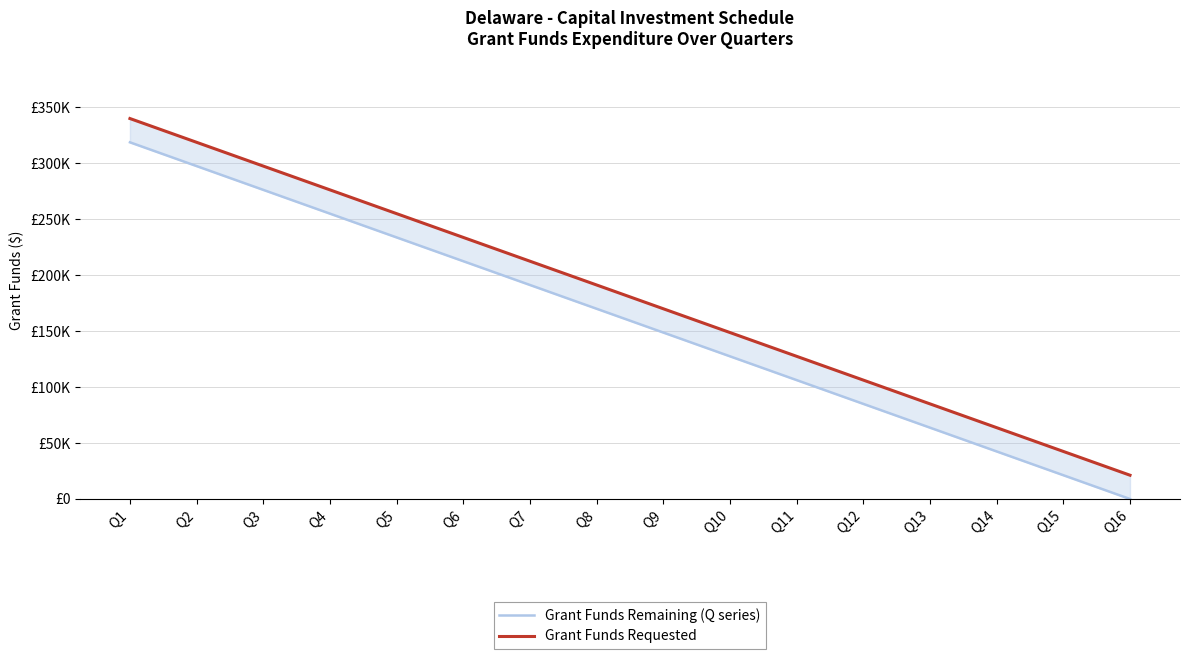

What is the difference between the maximum and second lowest values in the Grant Funds Remaining (Q series) series?

297500